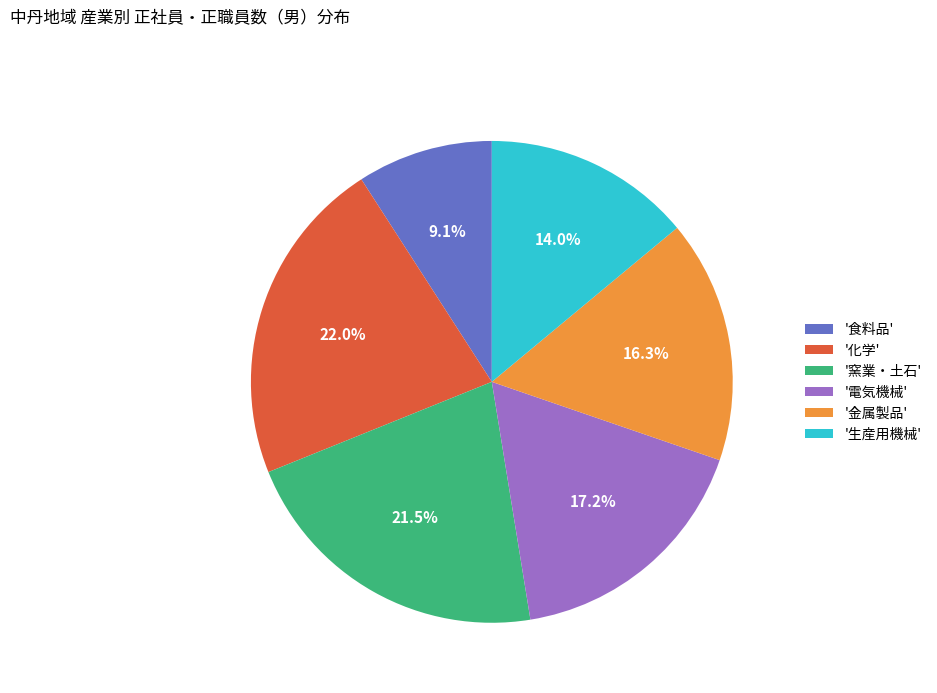

Between '金属製品' and '化学', which is larger?

'化学'